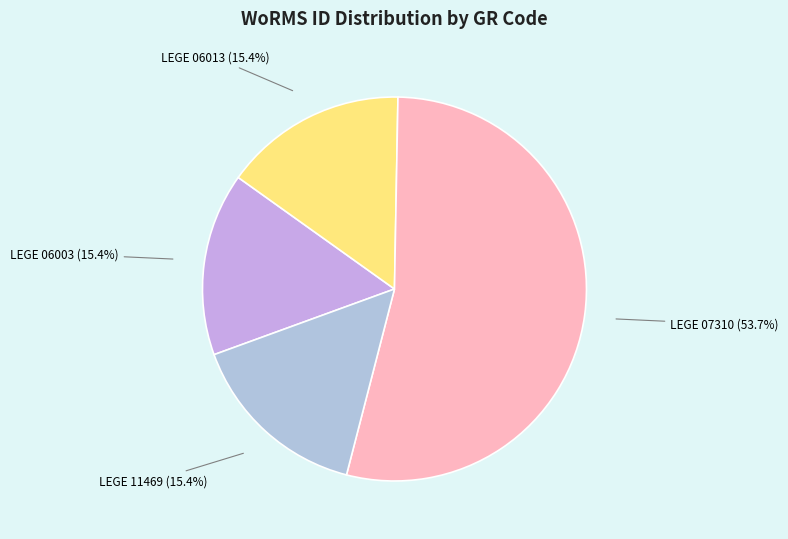

What is the largest slice in the pie chart?

LEGE 07310